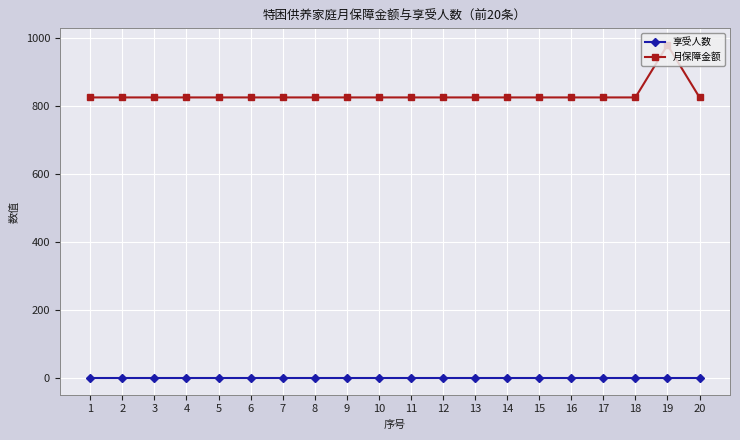

At how many categories does at least one series exceed 772?

20